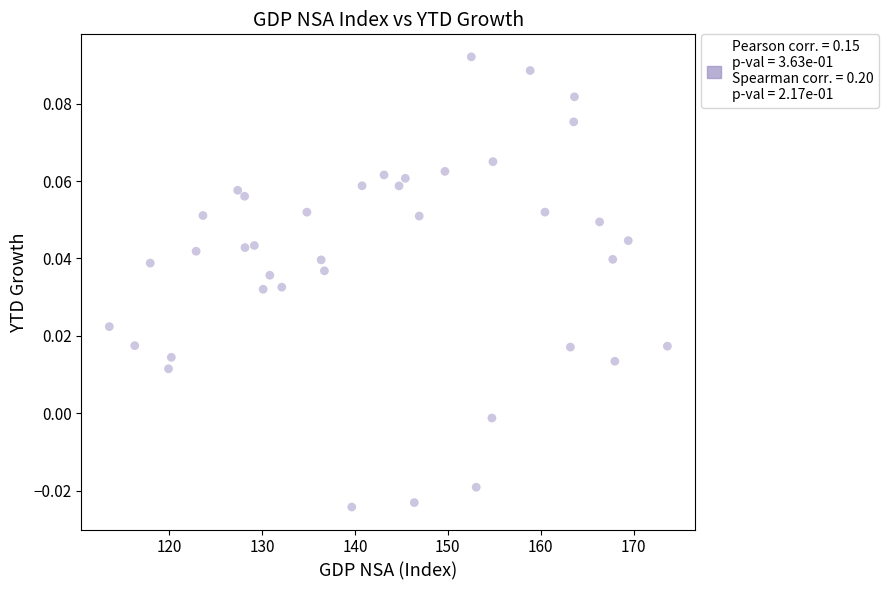

What is the range of X values (max minus min)?

60.0